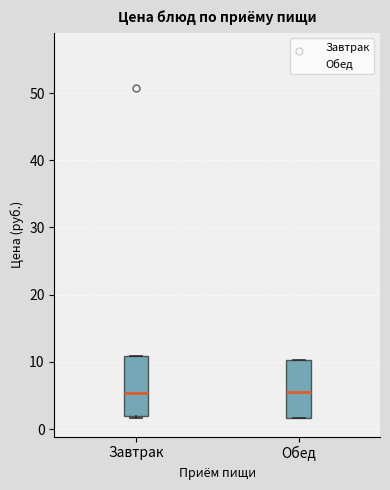

Reading left to right, read every box against the y-axis: the position of its median line, the range the box covers, and the ends of its whiskers. The values are not printed on the chart, so give them approximately, as read against the axis.

Завтрак: median 5, box 2 to 11, whiskers 2 (just below the box's lower edge) to 11
Обед: median 6, box 2 to 10, whiskers 2 to 10